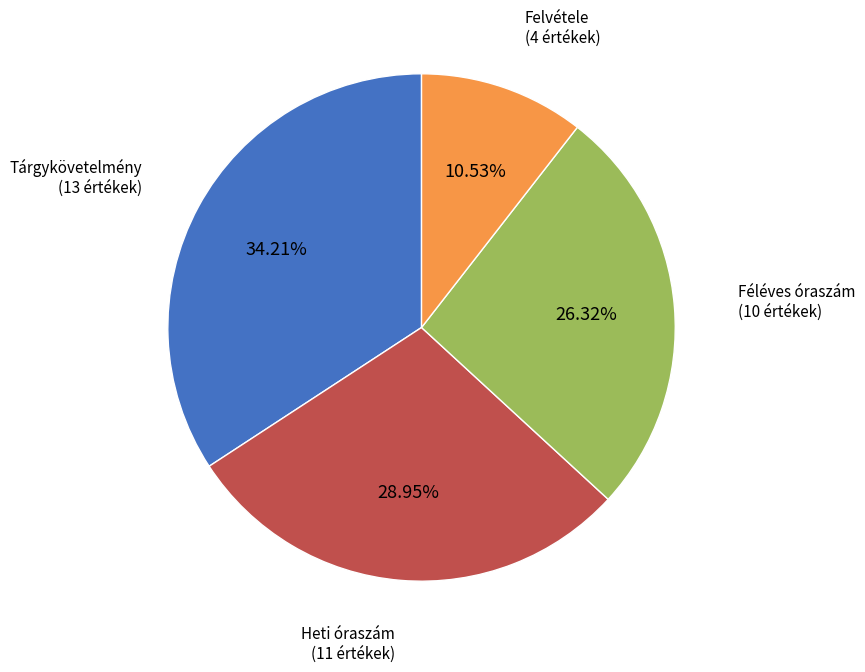

Is there any slice that represents more than half of the pie?

No